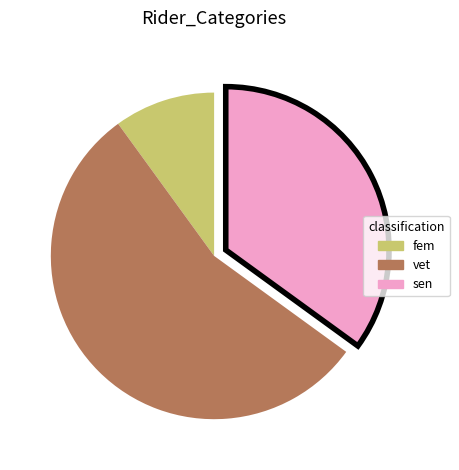

How many segments does this pie chart have?

3